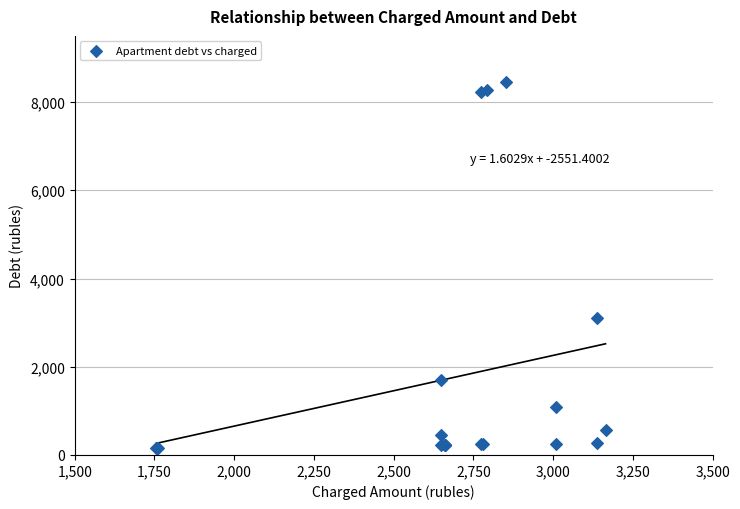

What Y value in the scatter plot is closest to 4299?

3113.9